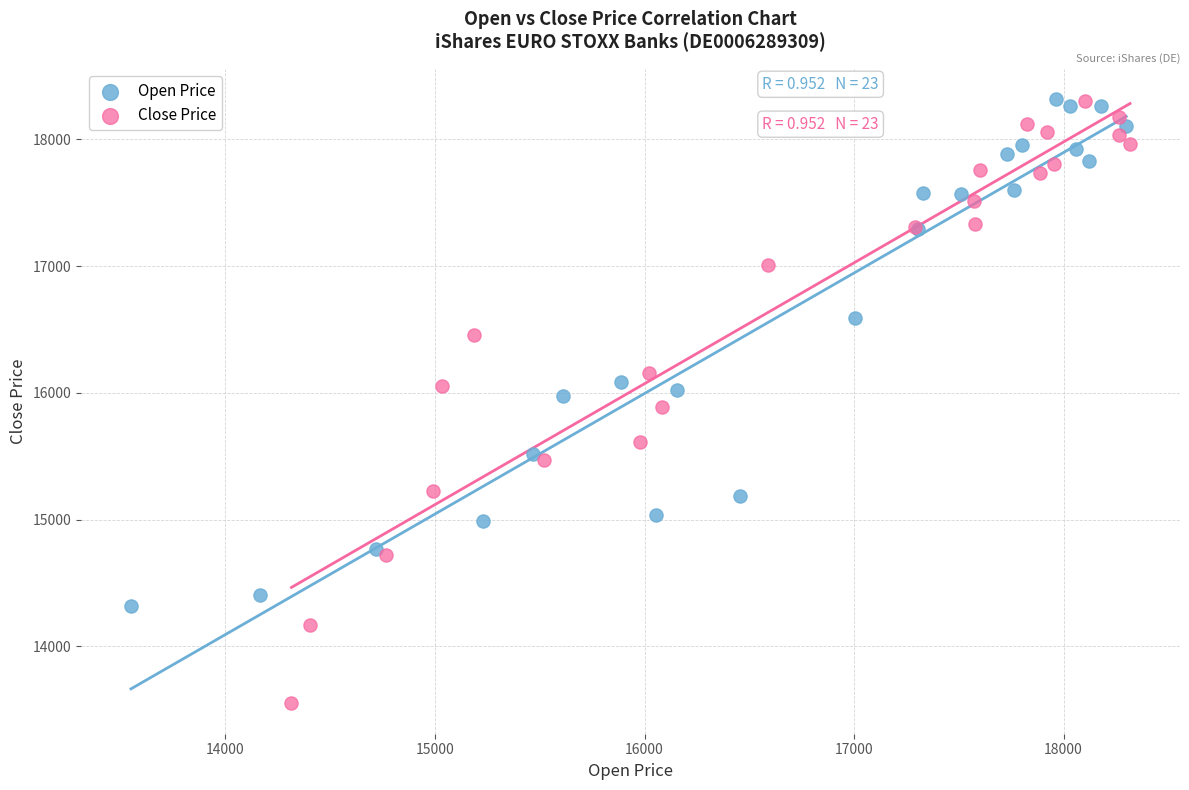

Which series reaches the minimum Y coordinate?

Close Price